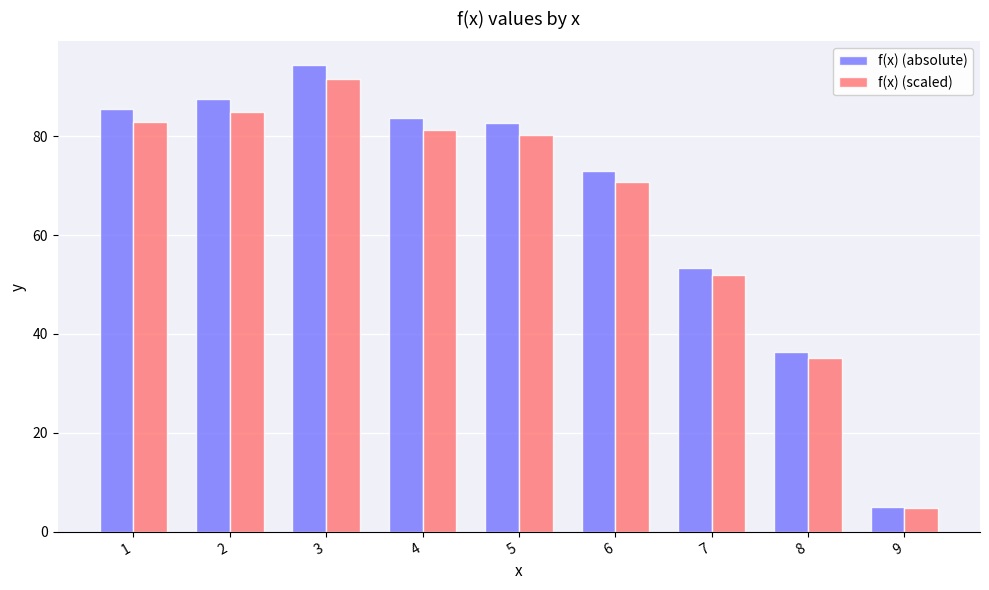

The value of f(x) (scaled) at 6 is 70.7. True or false?

True